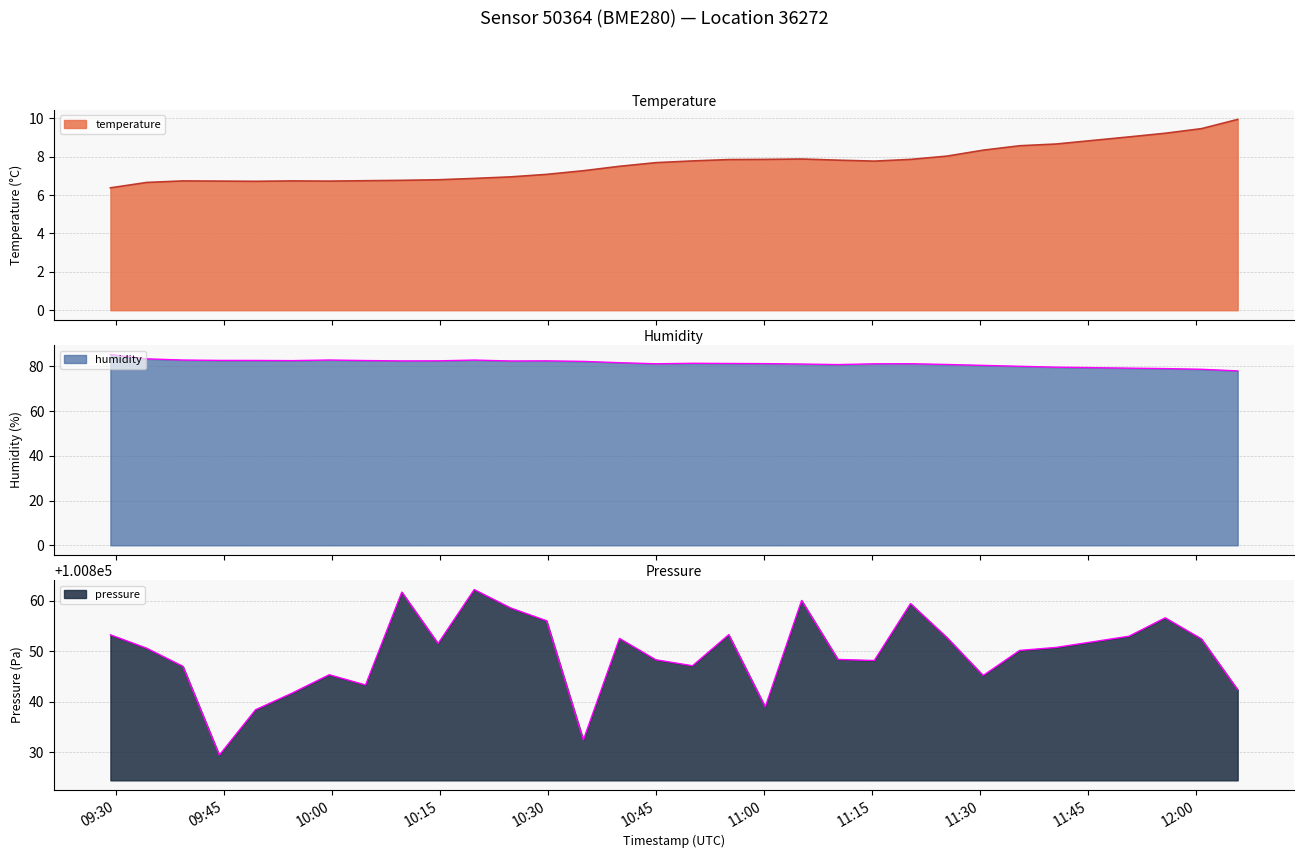

Between 2024-02-26T10:19:47 and 2024-02-26T09:29:17, which is larger?

2024-02-26T10:19:47